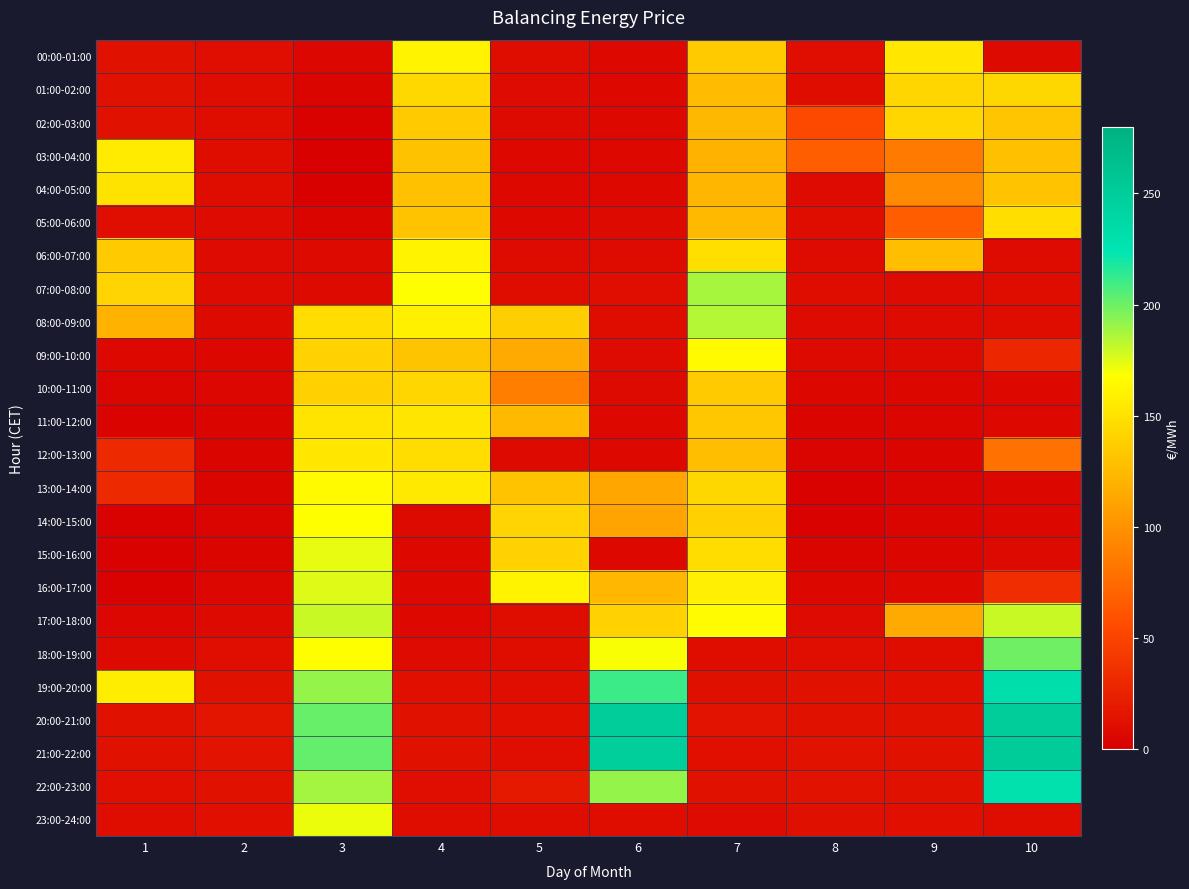

At which category is the sum across all series the highest?

3